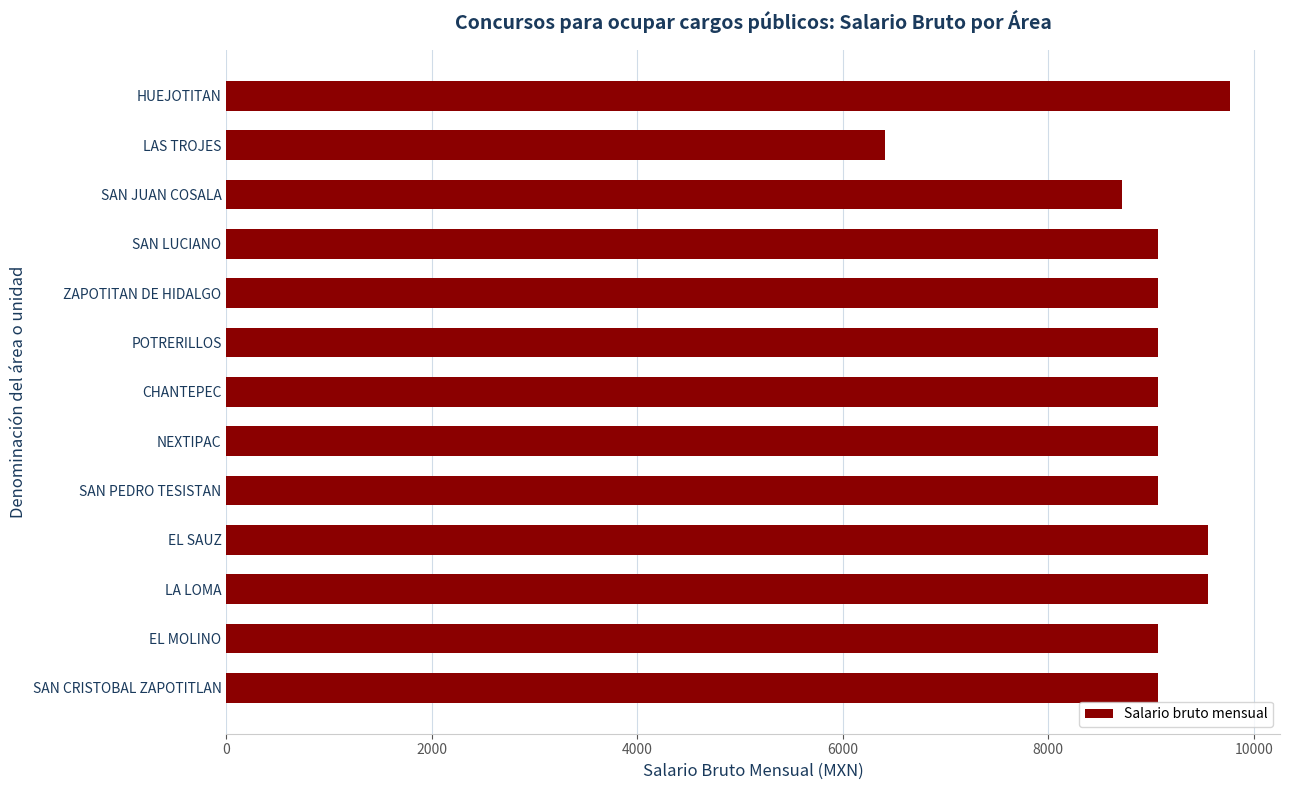

What is the maximum value shown in the chart?

9768